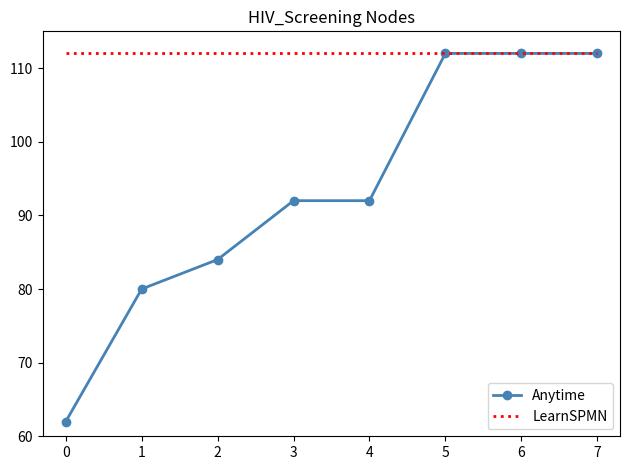

Between 0 and 7, which series saw the biggest shift?

Anytime